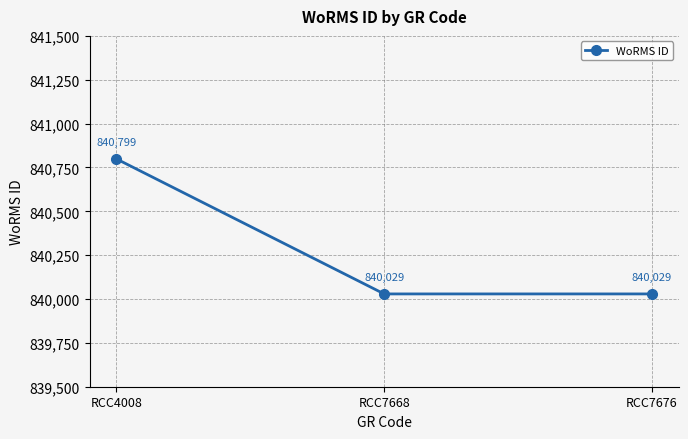

Which label corresponds to the largest value in the chart?

RCC4008